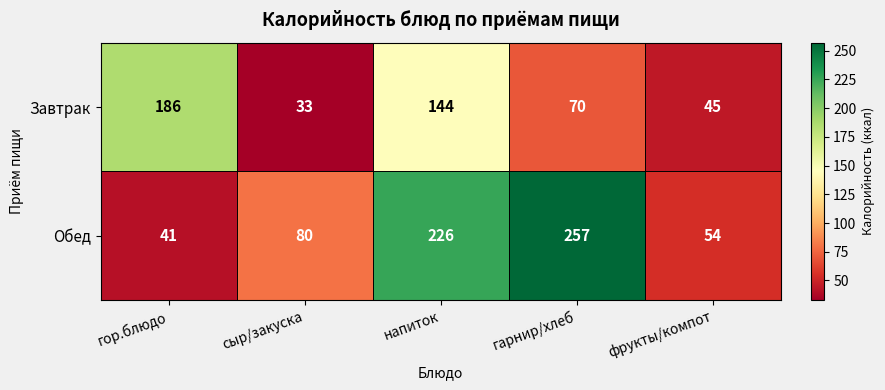

What is the difference between the highest and lowest values at фрукты/компот?

9